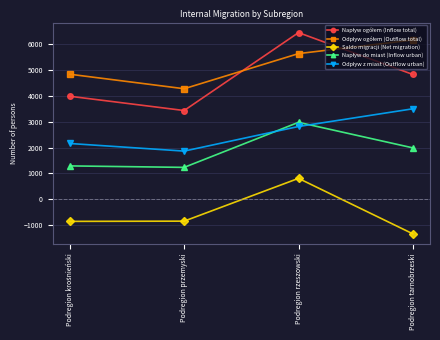

True or false: Saldo migracji (Net migration) has more than 1 interior local peaks.

False